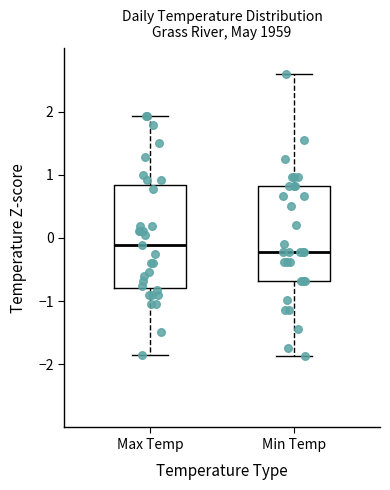

Which box is the tallest, from its lower edge to its upper edge?

Max Temp